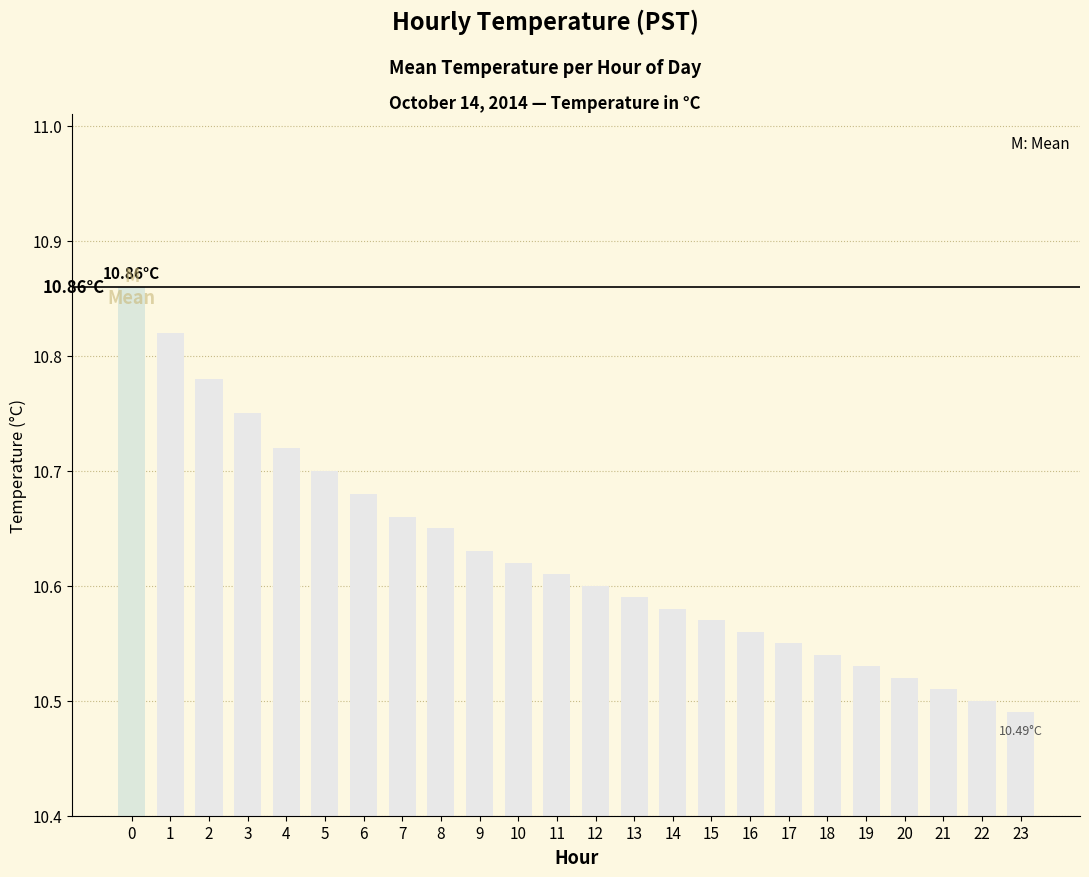

What is the difference between the maximum and minimum values?

0.4